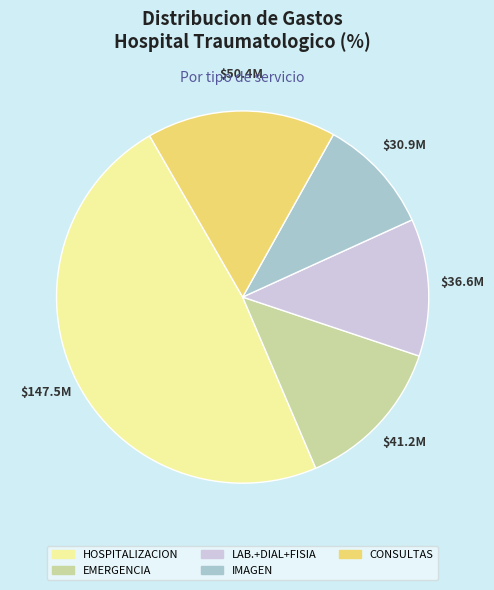

Is it true that IMAGEN is 10% of the pie?

True